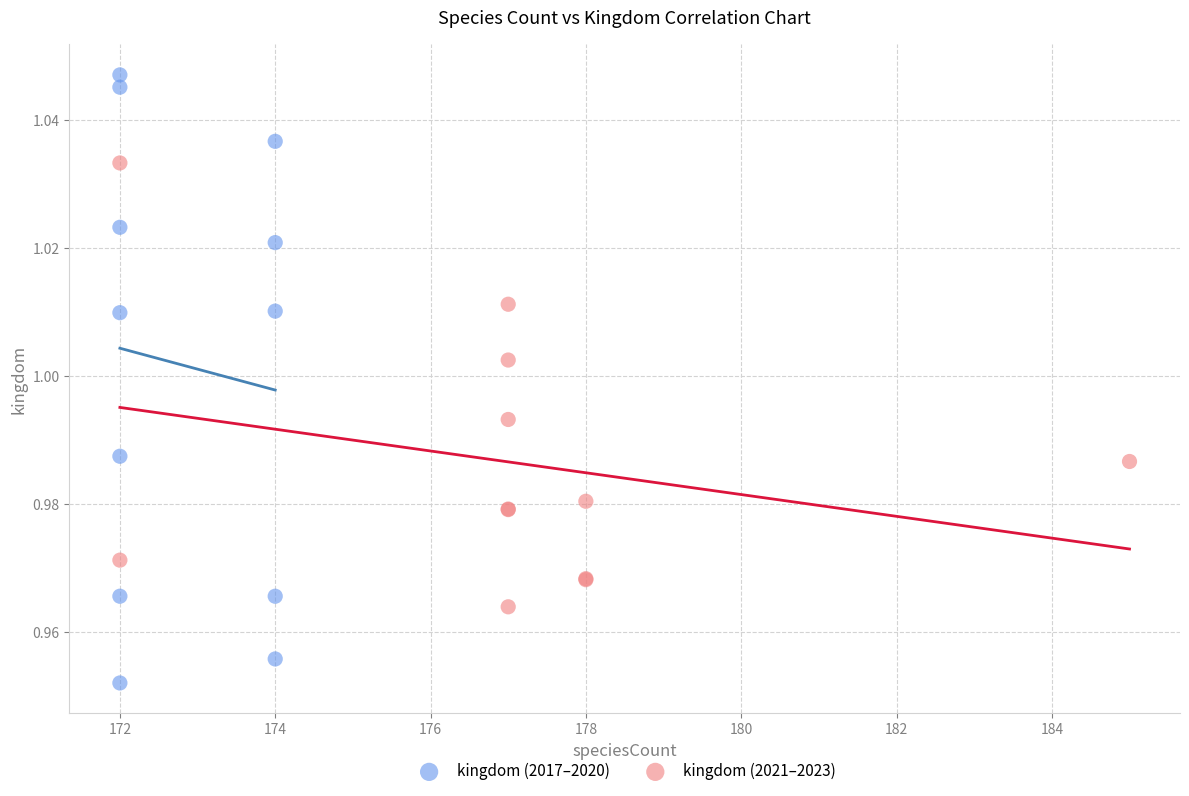

Which series reaches the maximum Y coordinate?

kingdom (2017–2020)